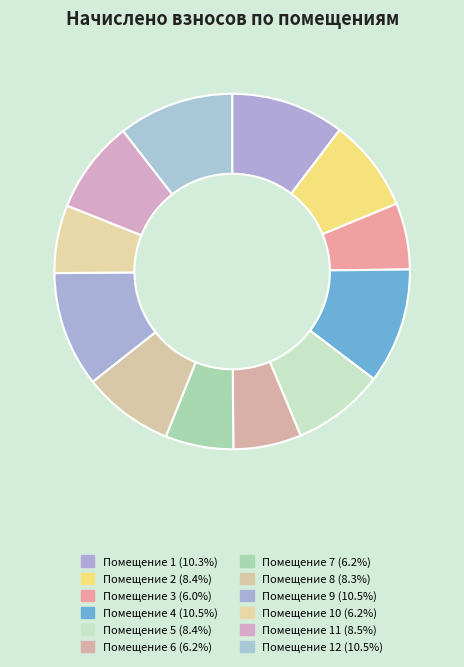

How many slices are in this pie chart?

12